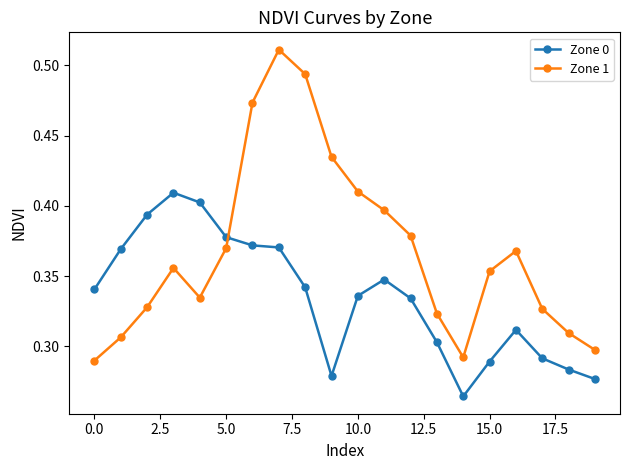

Which series has the largest total across all categories?

Zone 1